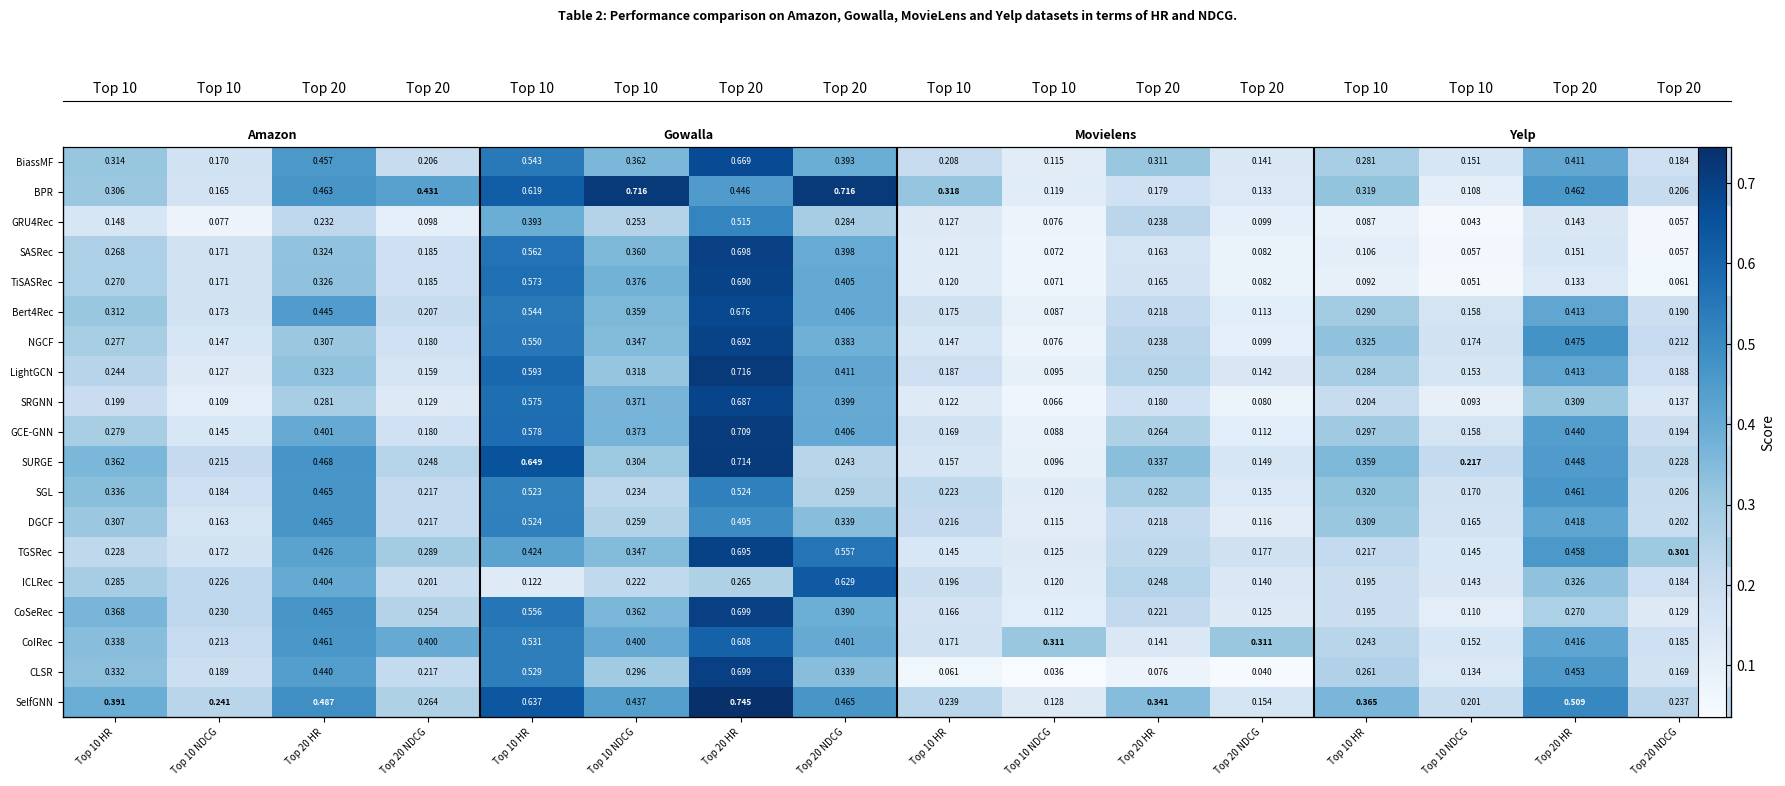

Which series has the widest spread of values?

CLSR